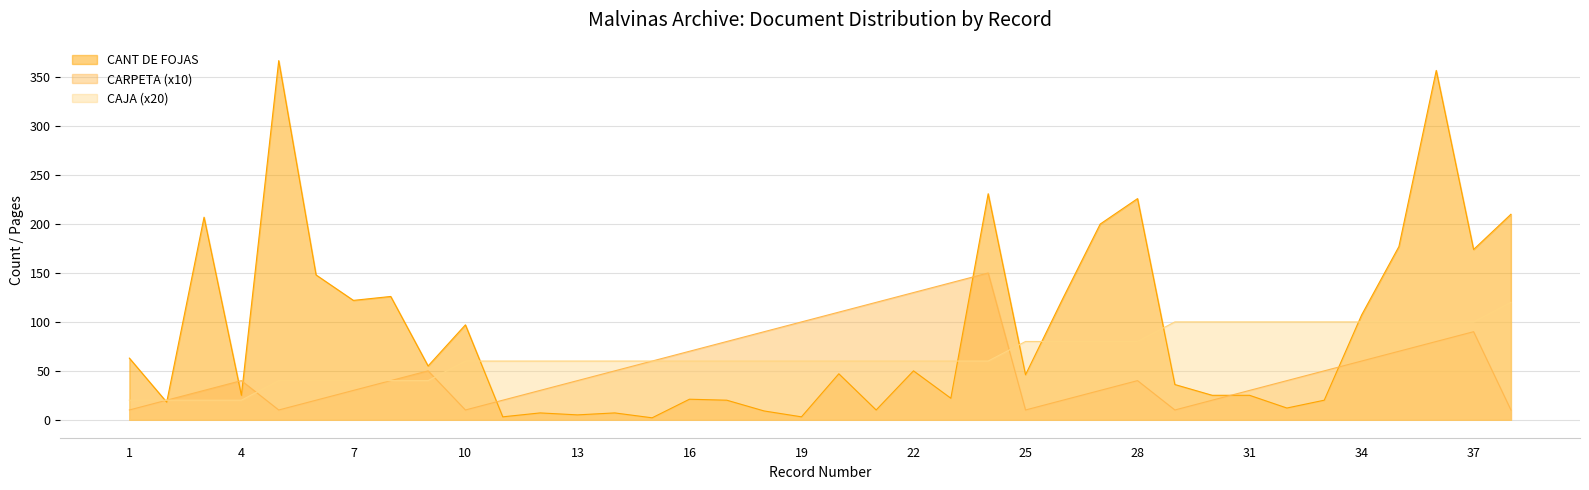

Does the chart have visible grid lines?

Yes